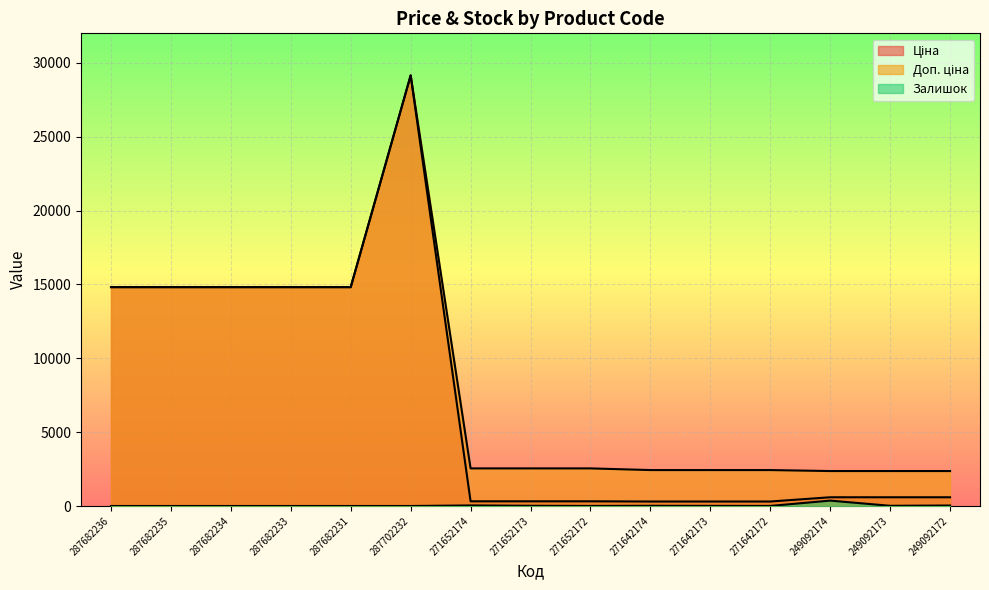

How many series are shown in this chart?

3